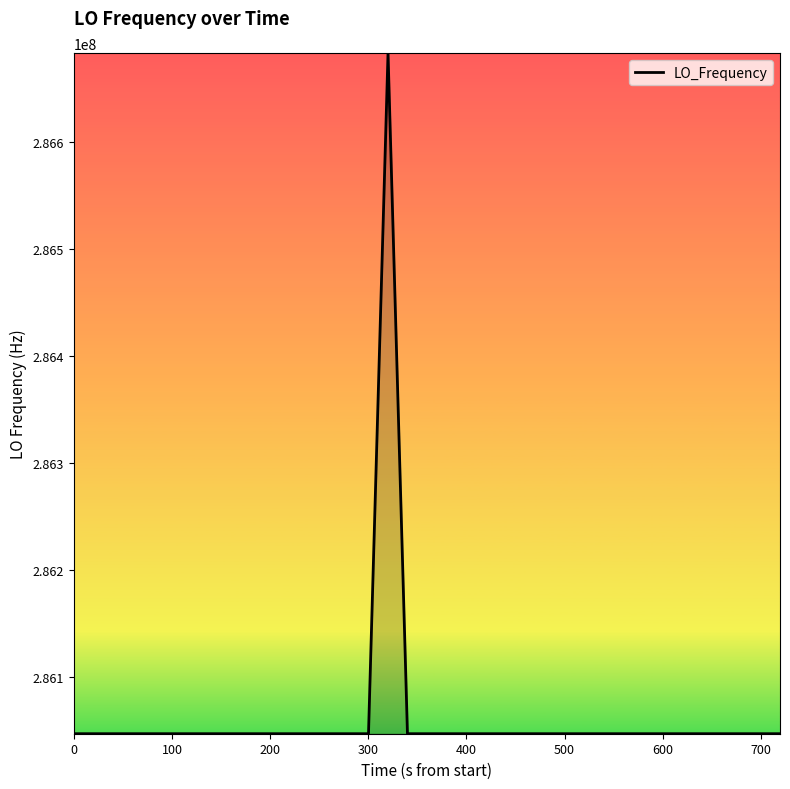

What is the minimum value shown in the chart?

286046996.7